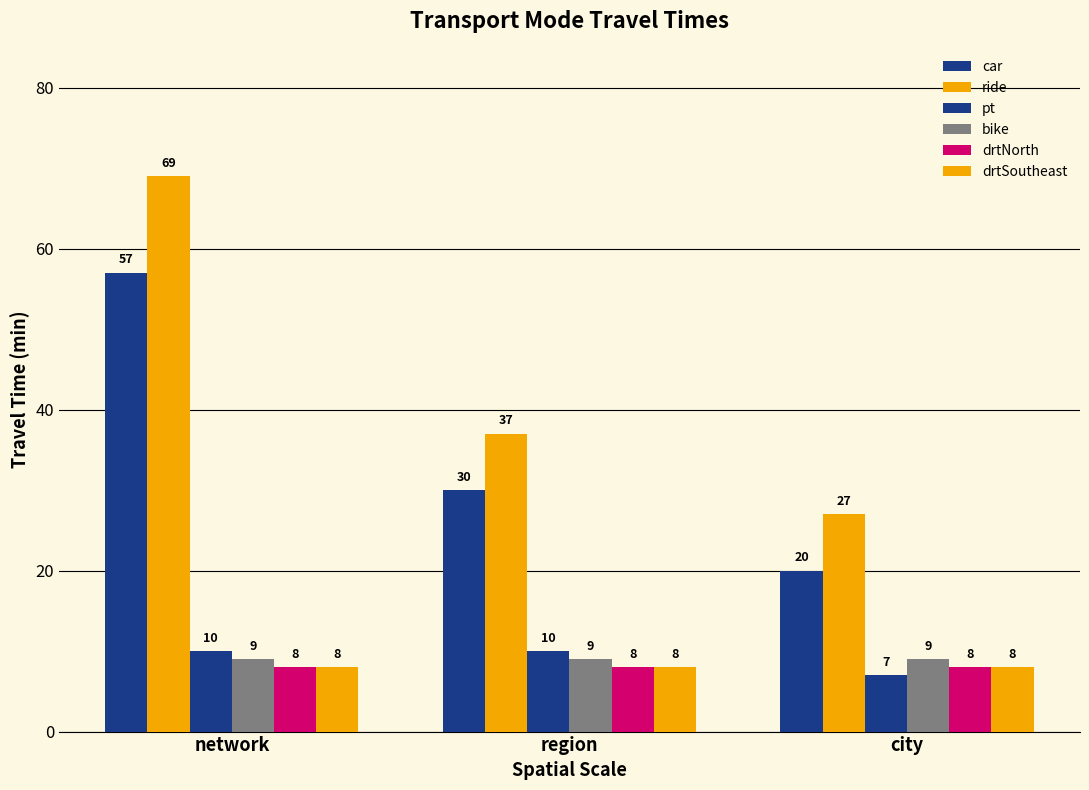

Does the chart contain stacked bars?

No